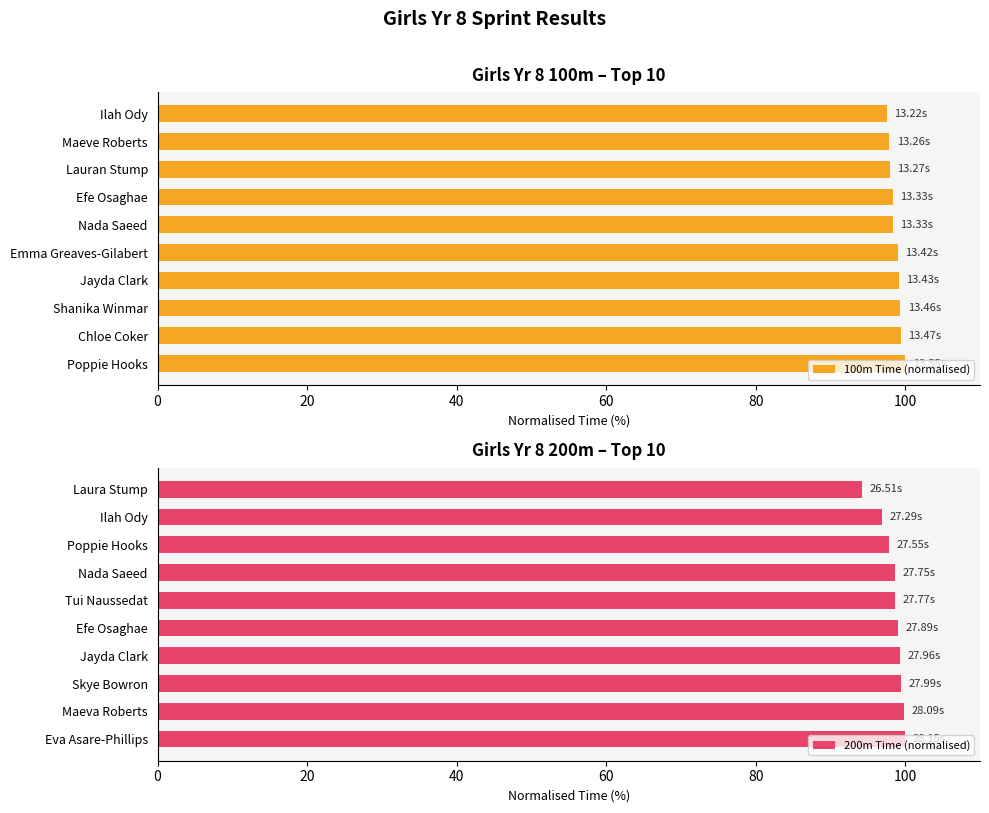

What is the sum of all 100m Time (normalised) values?

987.0